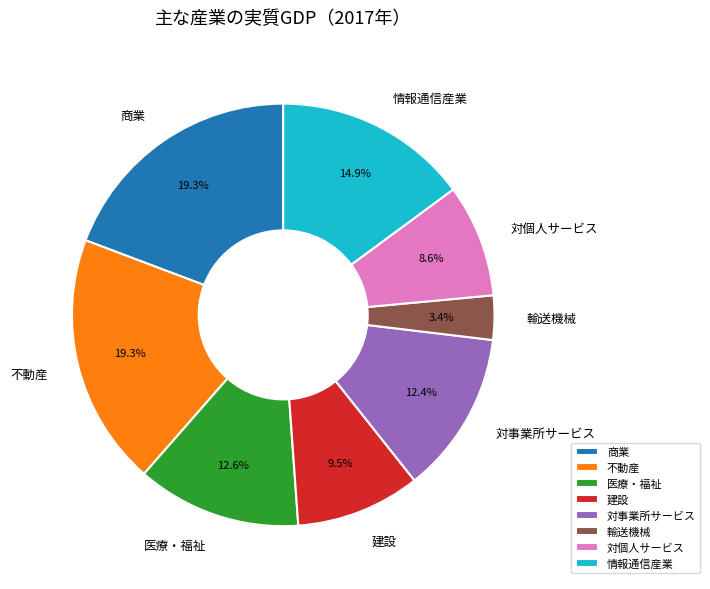

To the nearest percent, what portion does 対個人サービス represent?

9%